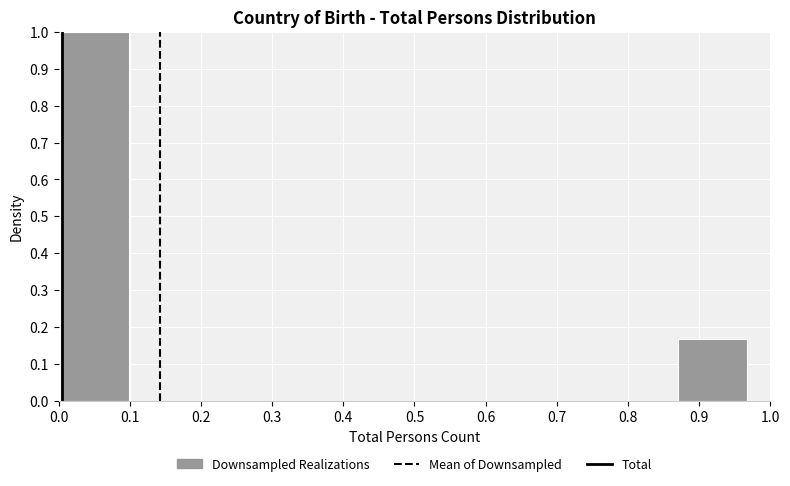

What is the height of the bar covering 0.87 to 0.97 on the x-axis? Neither the bar edges nor the heights are printed on the chart, so give them approximately, as read against the axes.

0.17